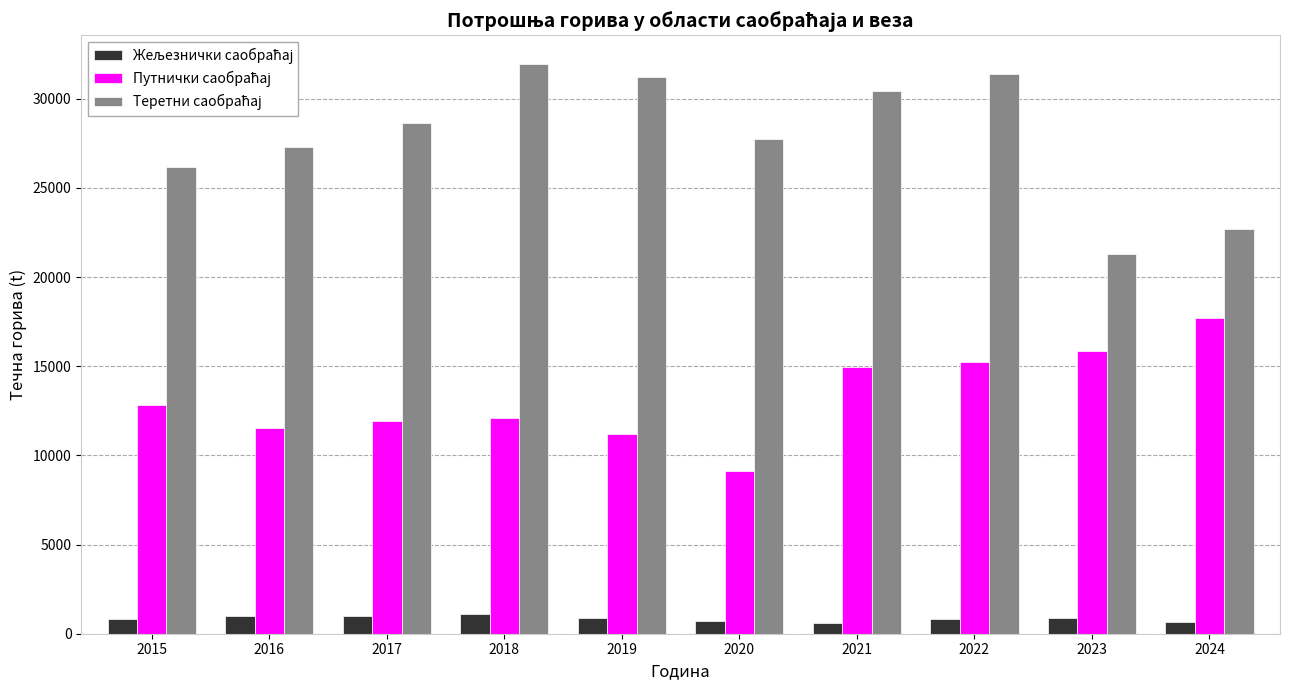

What is the difference between the highest and lowest values at 2018?

30860